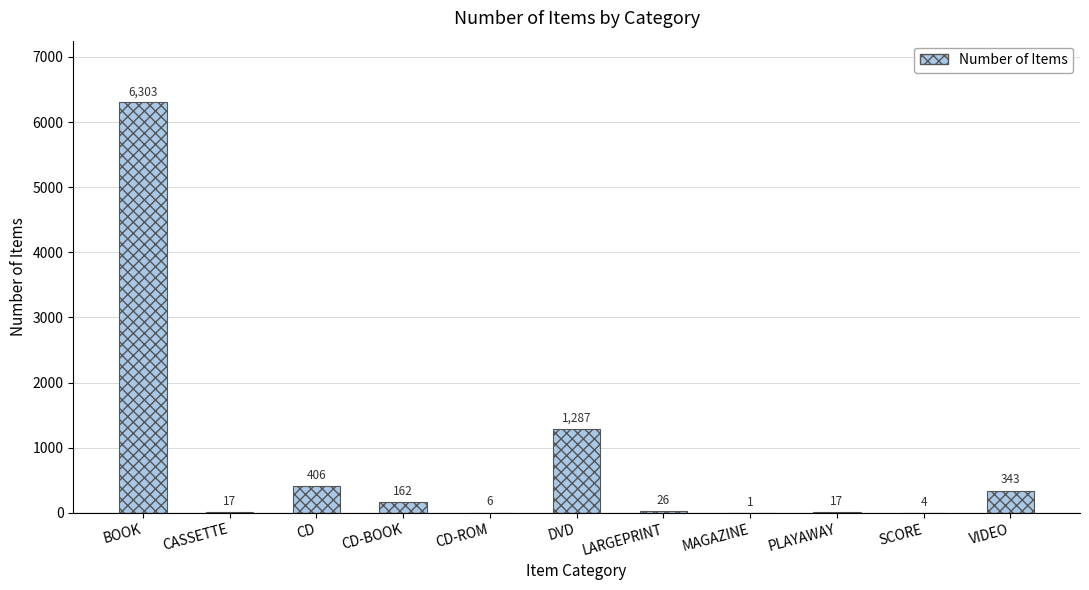

What is the sum of the values at CASSETTE and CD-ROM?

23